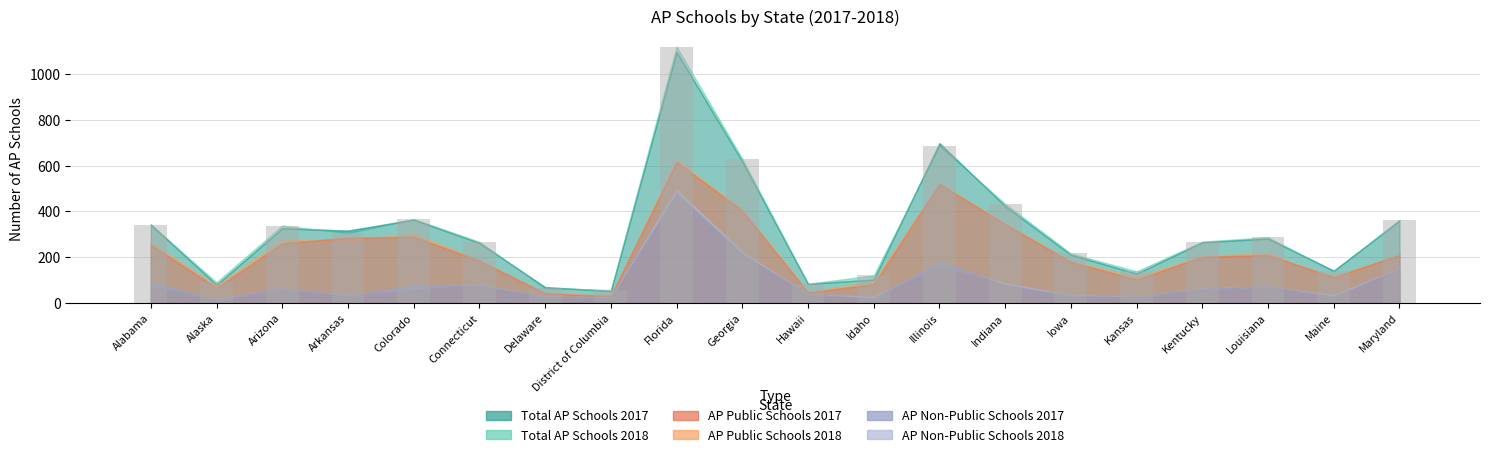

What is the difference between the maximum and minimum values?

1064